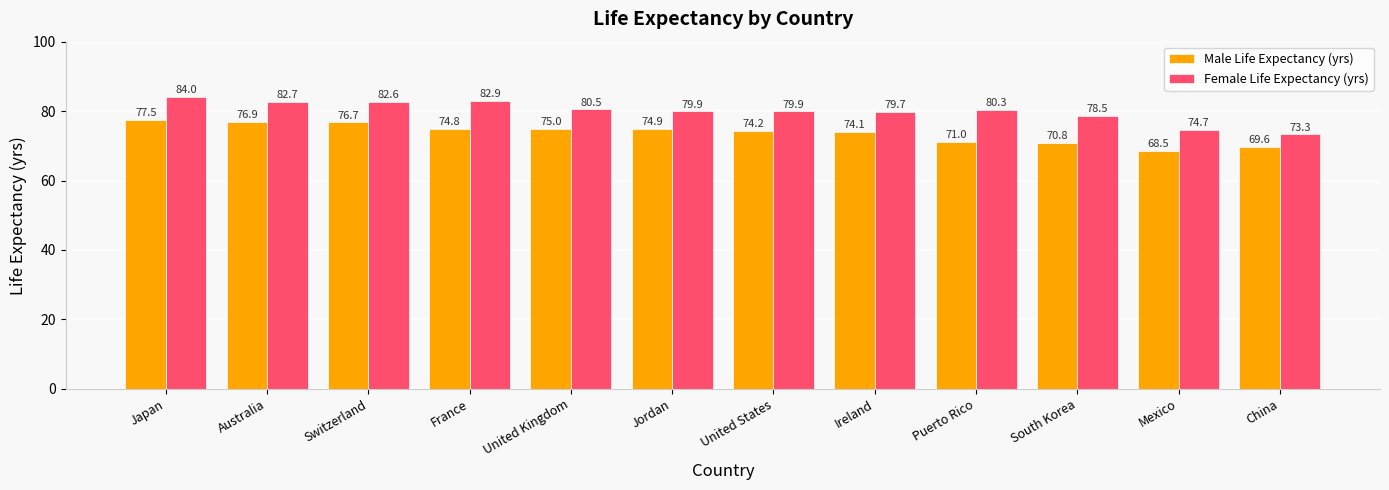

Is it true that Male Life Expectancy (yrs) equals 21.8 at South Korea?

False